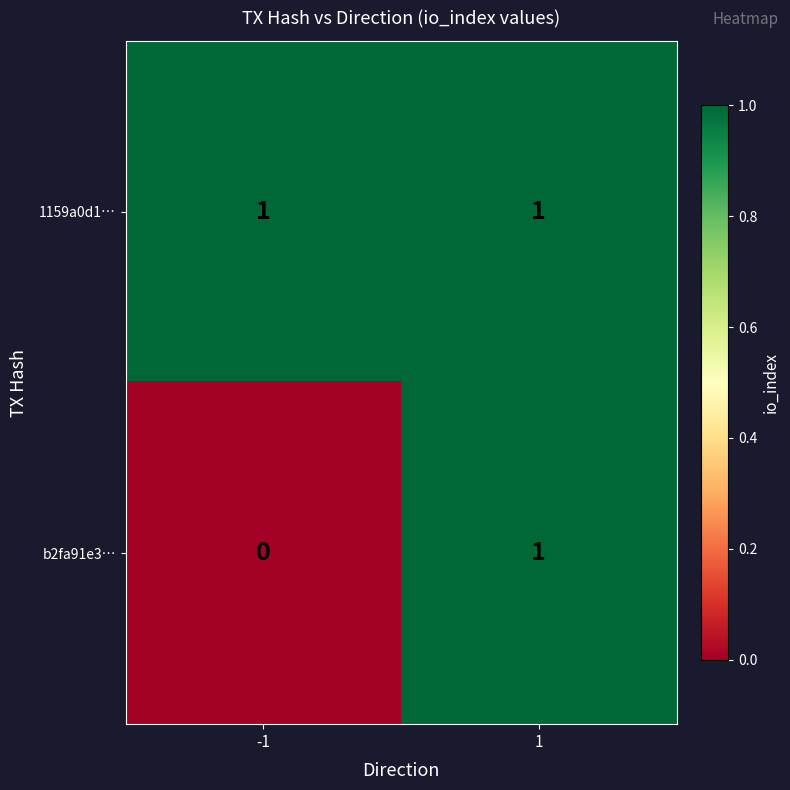

Rank the categories by b2fa91e3… value from highest to lowest.

1, -1